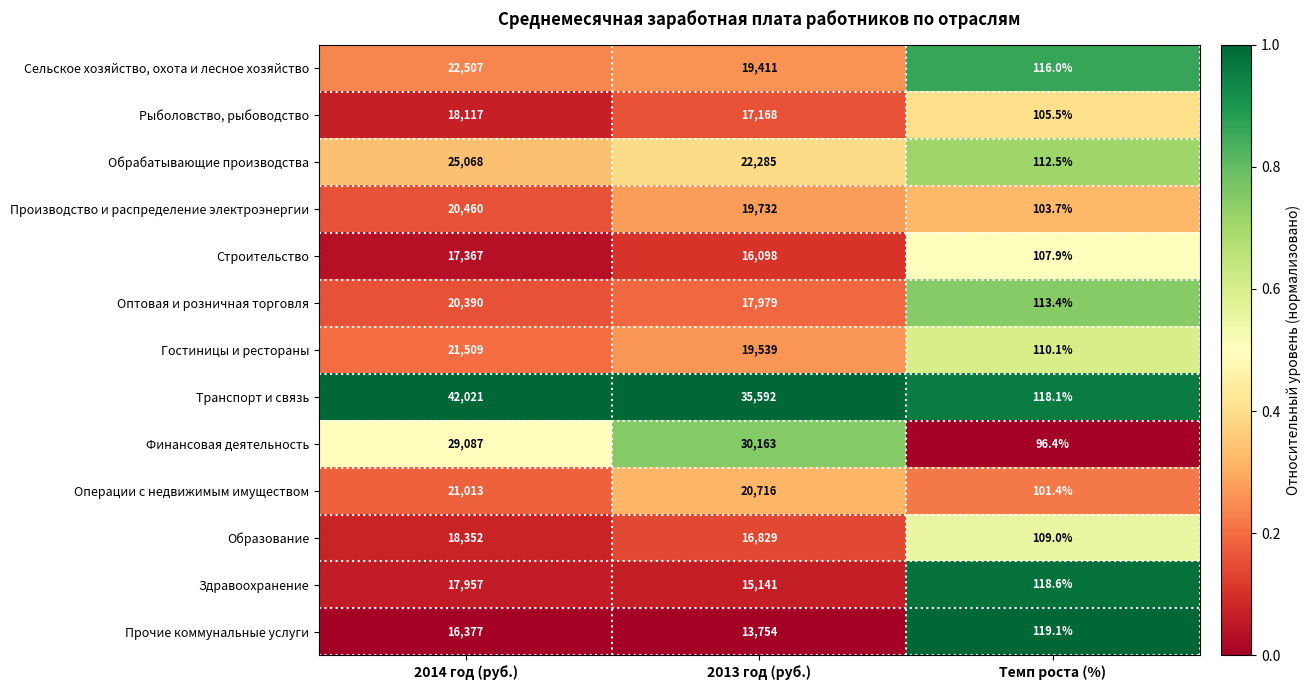

What is the total value across all series at Темп роста (%)?

1431.7